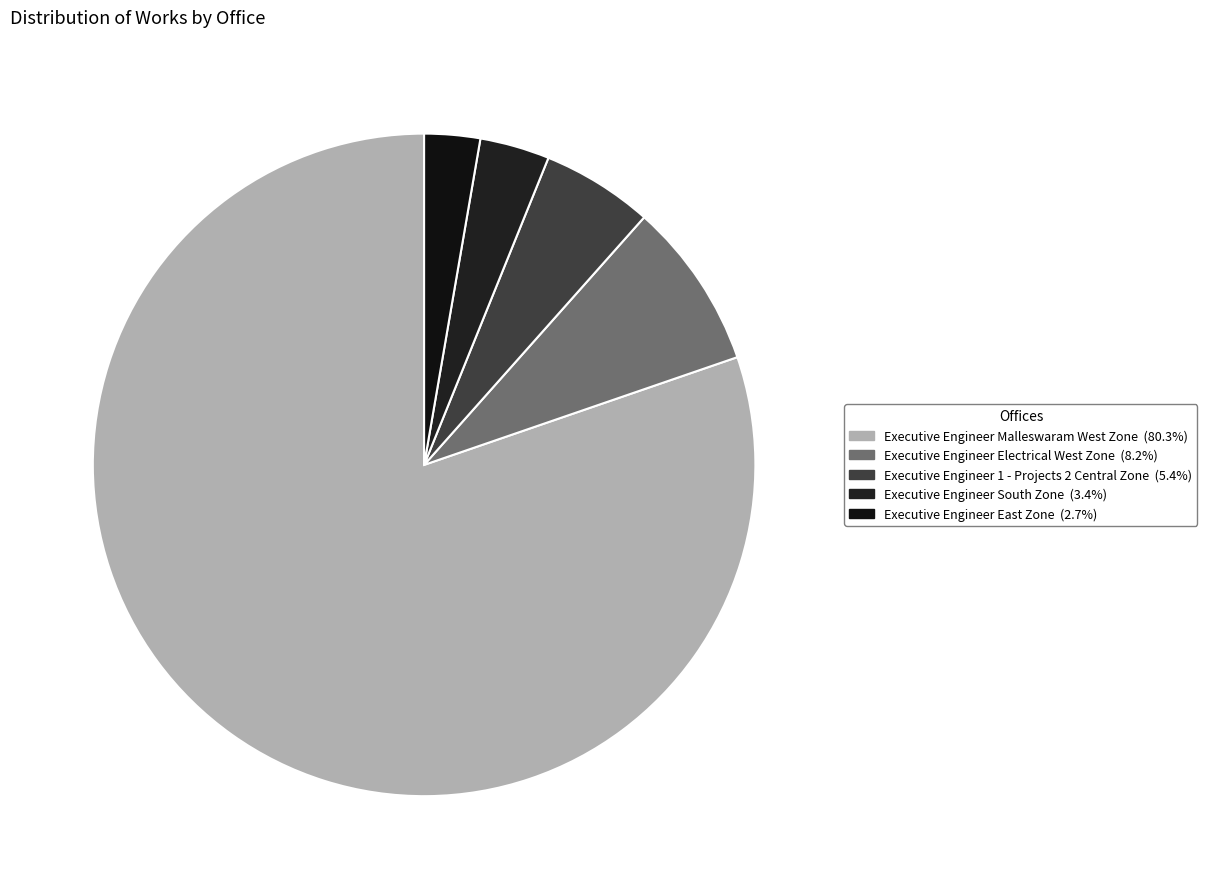

What is the change in value from Executive Engineer 1 - Projects 2 Central Zone to Executive Engineer South Zone?

-3